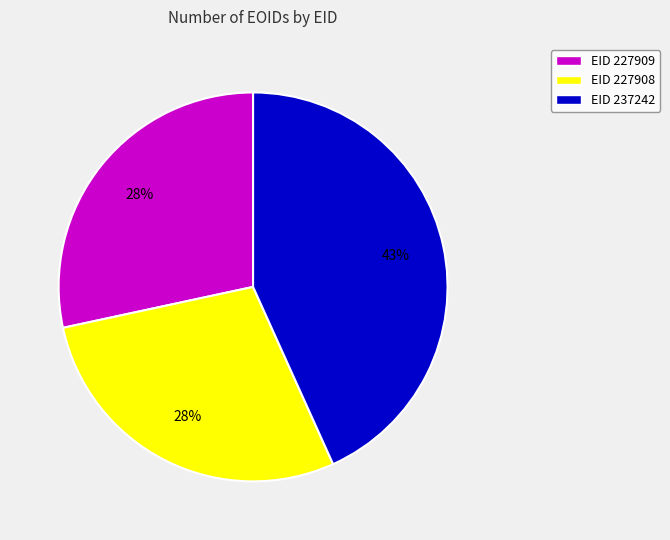

To the nearest percent, what portion does EID 237242 represent?

43%